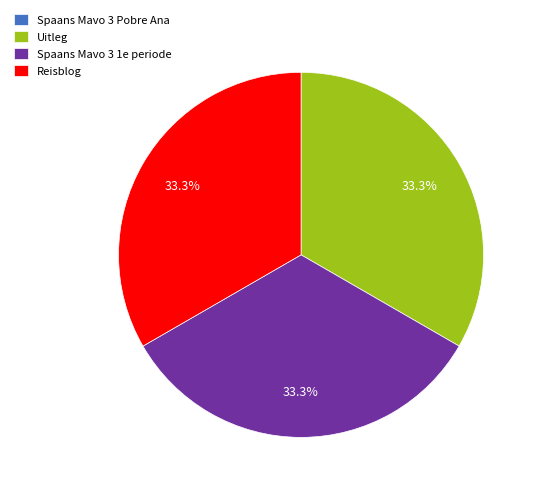

What is the ratio of the value at Spaans Mavo 3 1e periode to the value at Uitleg?

1.0